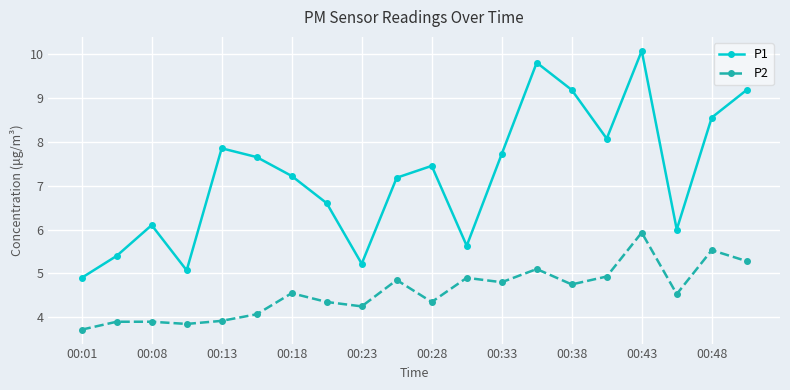

How many data points in P2 are above 4?

15